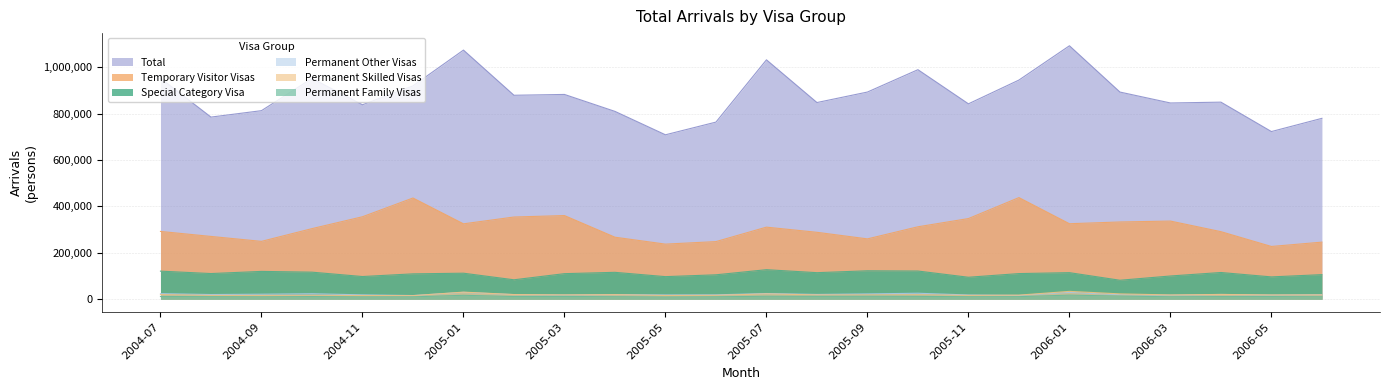

The value of Total at 2005-10 is 989370. True or false?

True